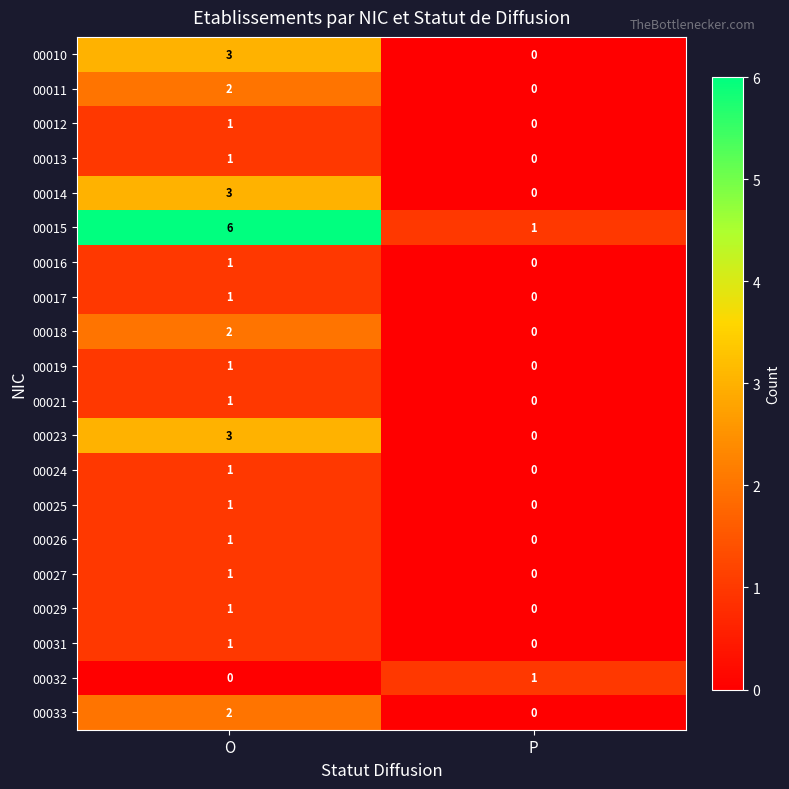

Is it true that 00027 equals 1 at O?

True